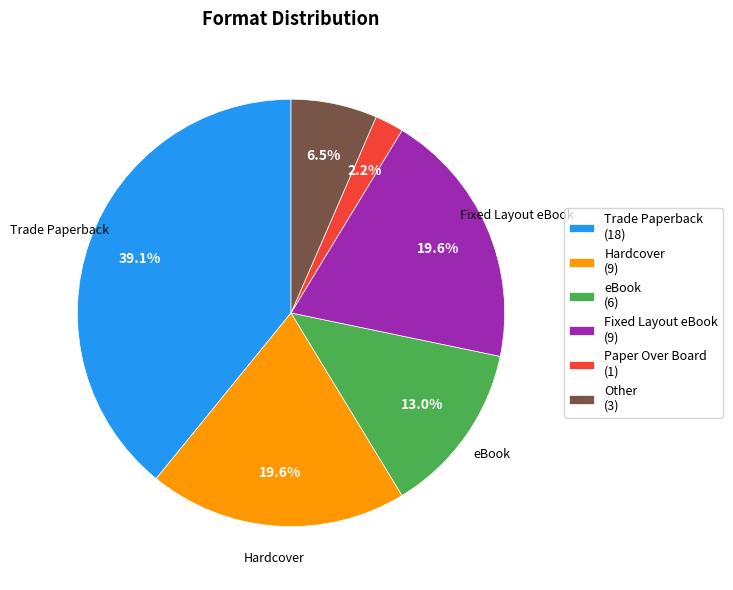

To the nearest percent, what is the average slice percentage?

17%